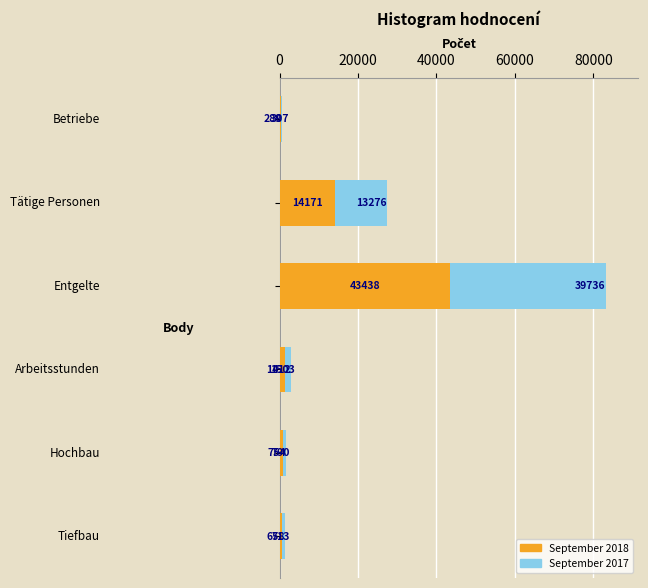

What is the difference between the maximum and minimum values in the September 2018 series?

43131